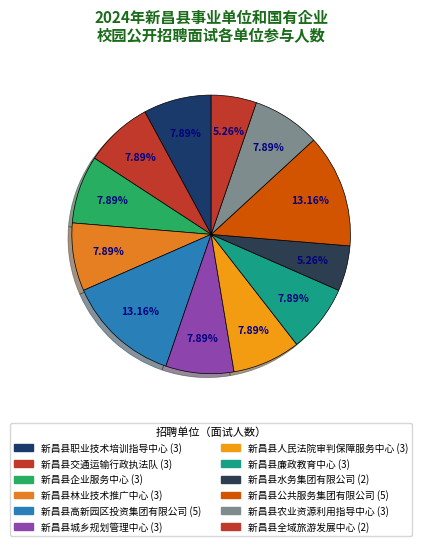

Does 新昌县廉政教育中心 account for over 50% of the chart?

No